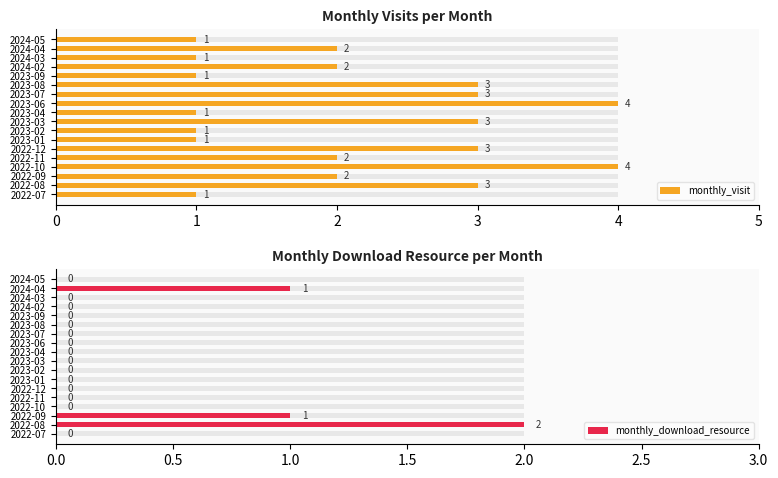

How many data points in monthly_download_resource are above 0?

3